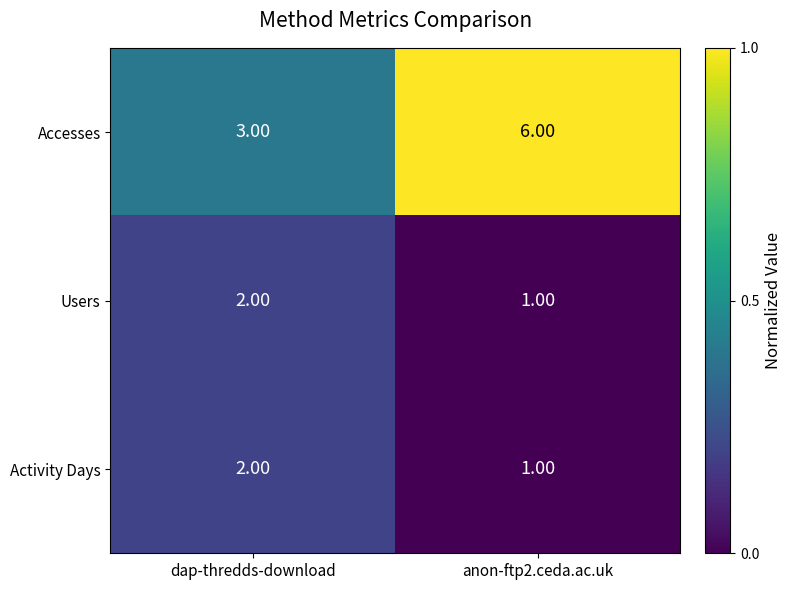

List the labels in order of Accesses value, largest first.

anon-ftp2.ceda.ac.uk, dap-thredds-download